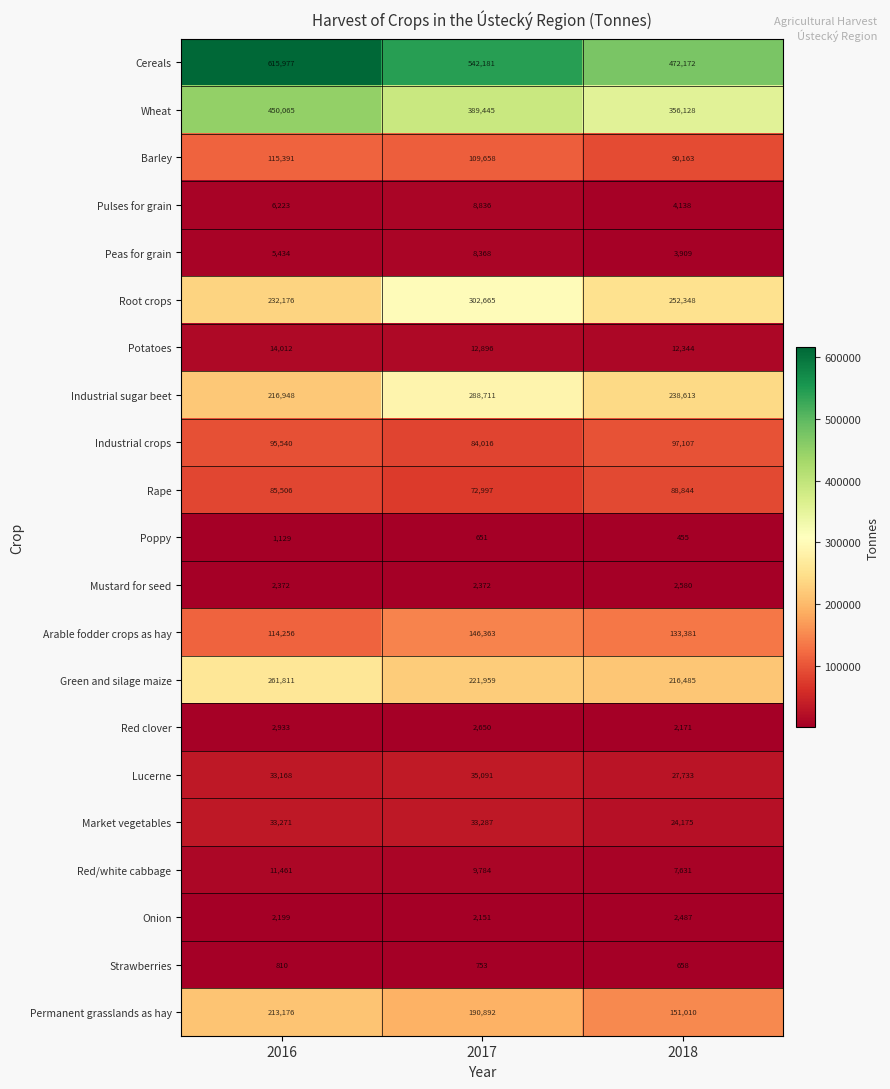

At how many categories does at least one series exceed 104037?

3